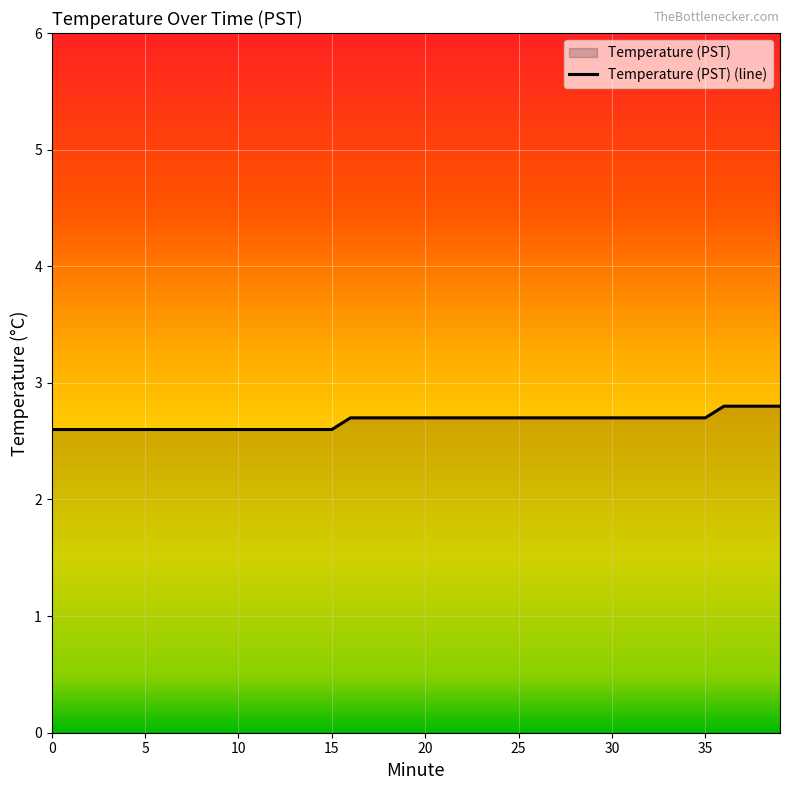

What is the difference between the maximum and minimum values?

0.2